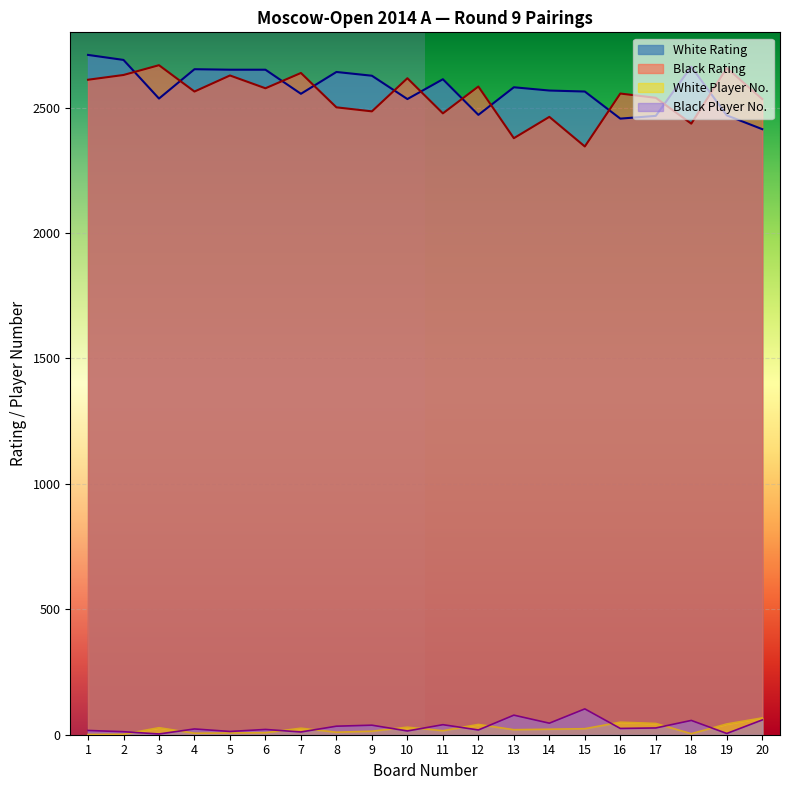

Is the value of Black Rating at 8 greater than the value of Black Player No. at 18?

Yes